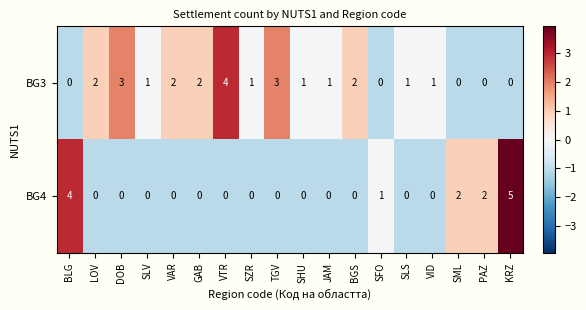

What is the spread (max minus min) of values at VAR?

2